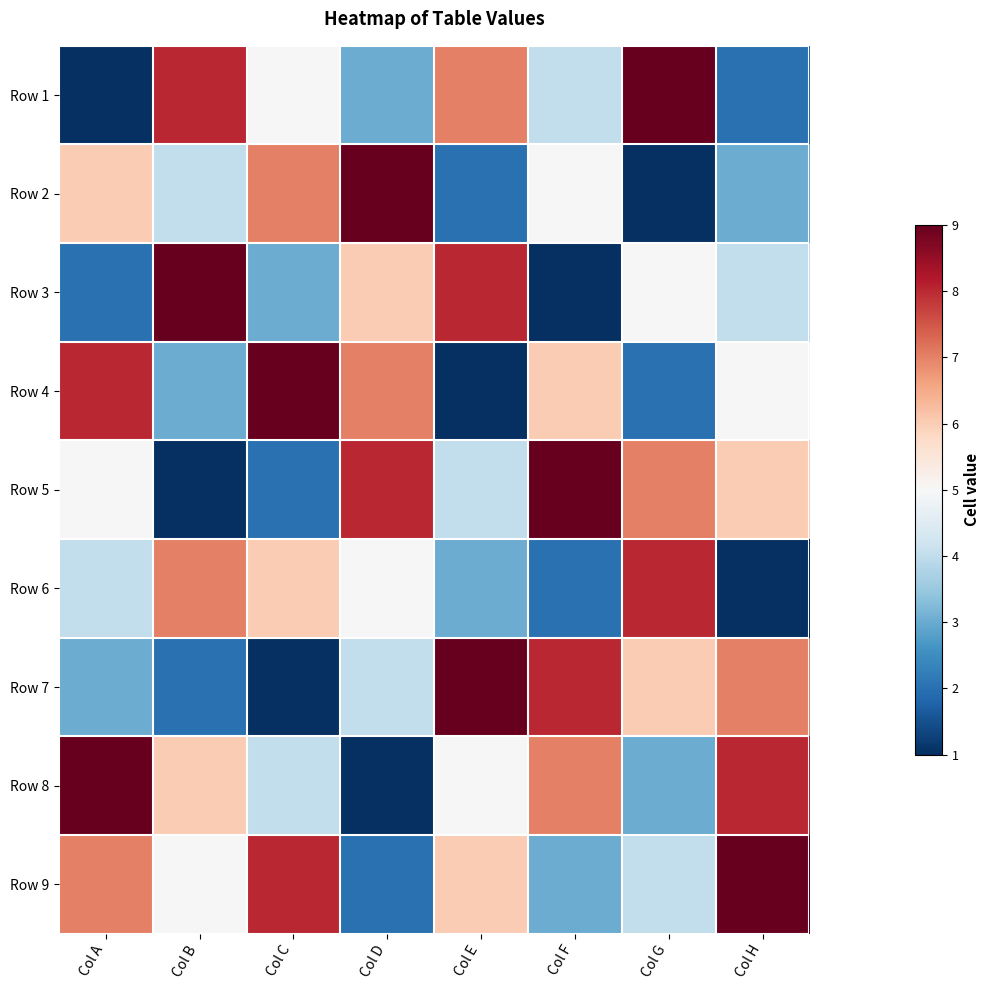

What is the total value across all series at Col C?

45